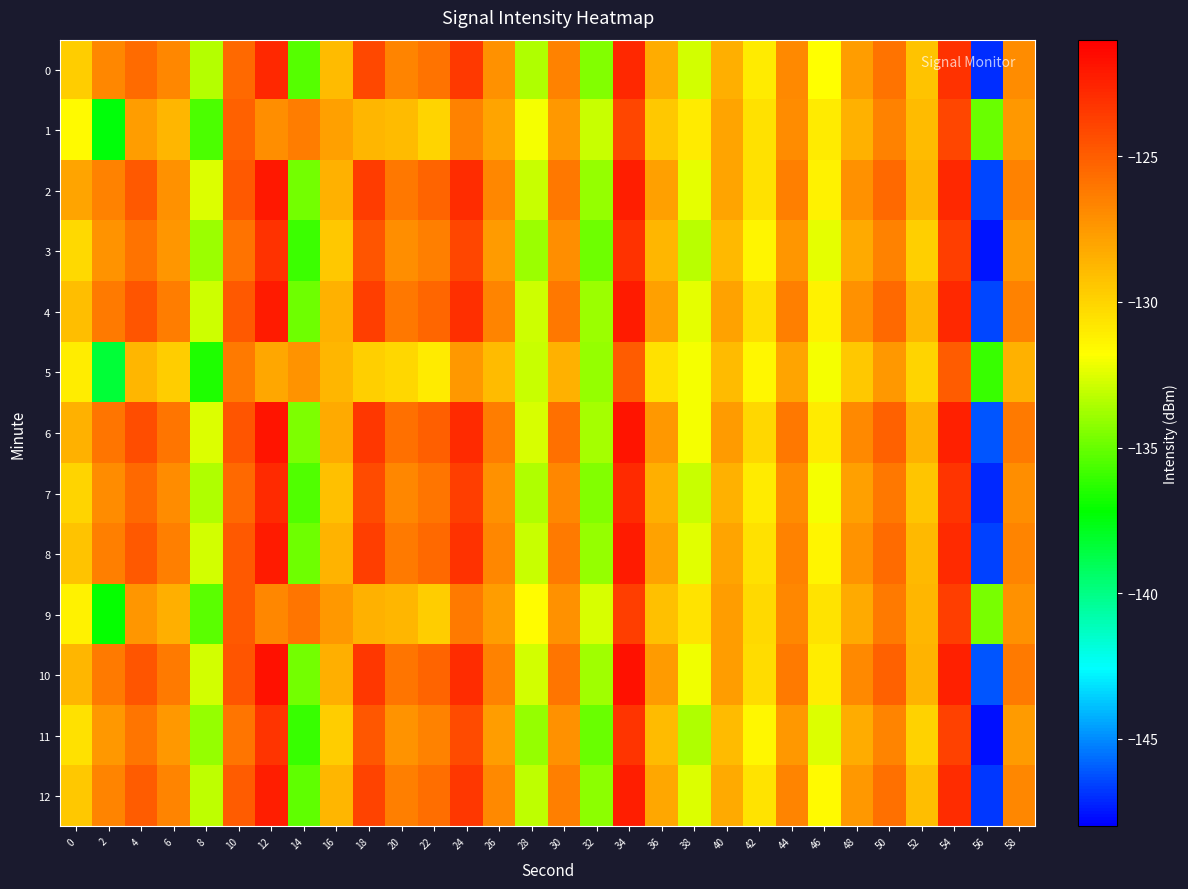

What is the minimum value shown in the chart?

-147.6